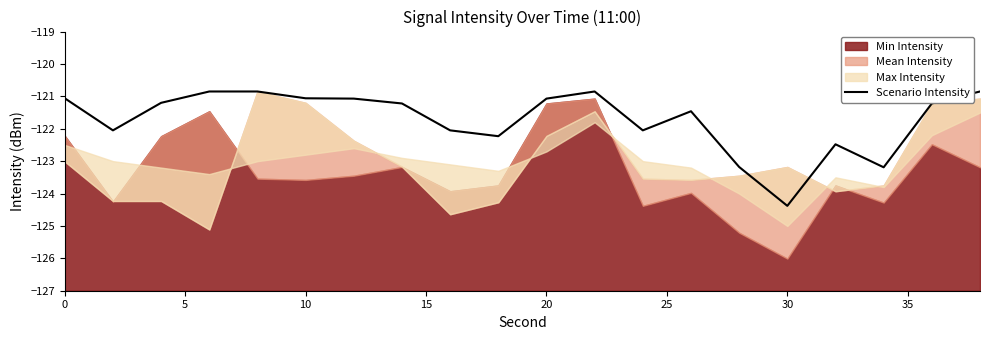

Is it true that Scenario Intensity equals -36.1 at 10?

False